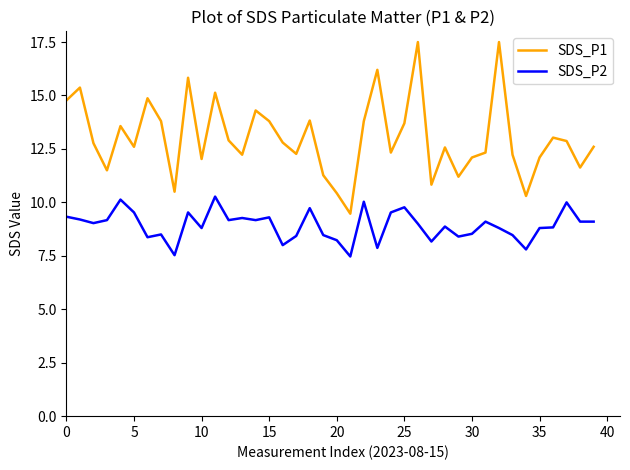

What is the difference between the maximum and minimum values in the SDS_P1 series?

8.0